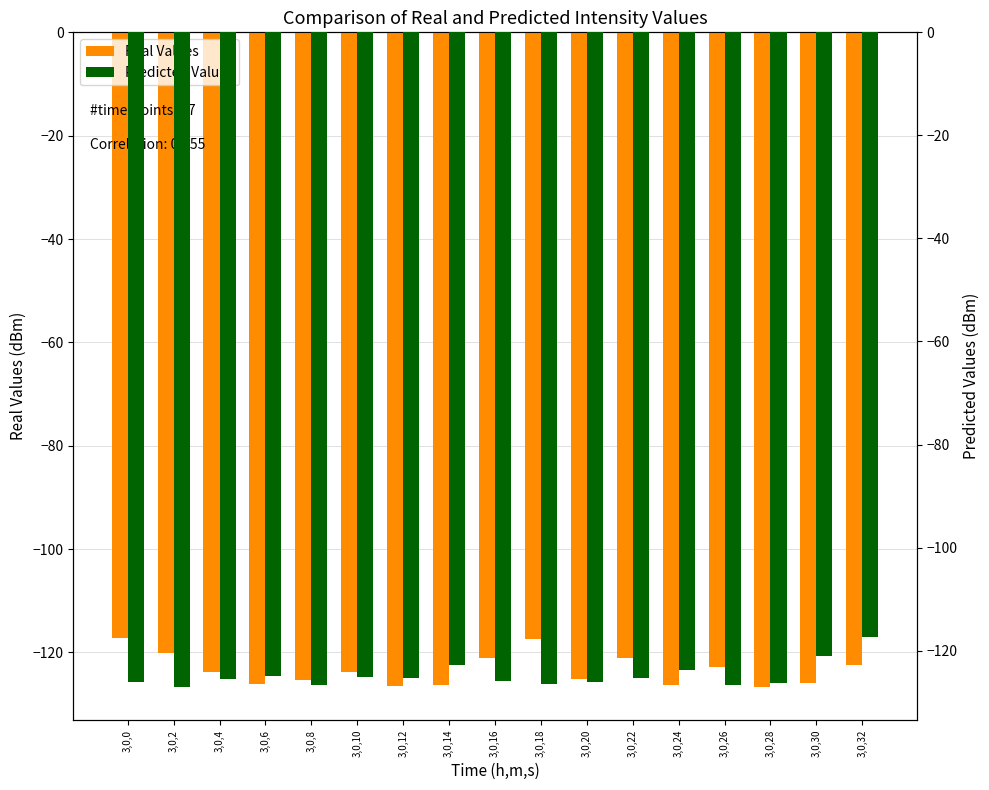

What is the value of the Real Values bar at the 8th from the left?

-126.2